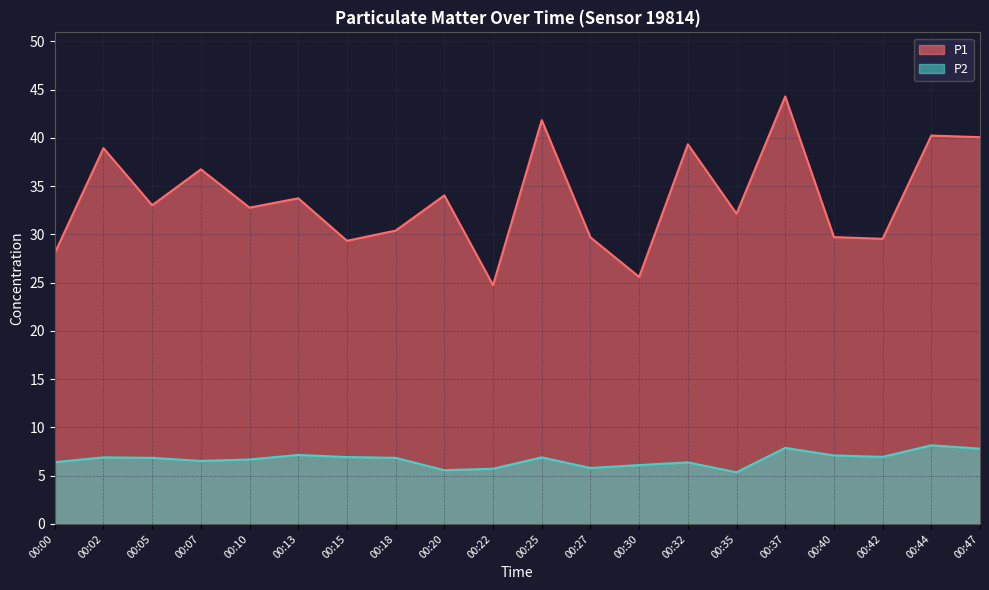

What is the value of the P1 point at the 10th from the left?

24.8